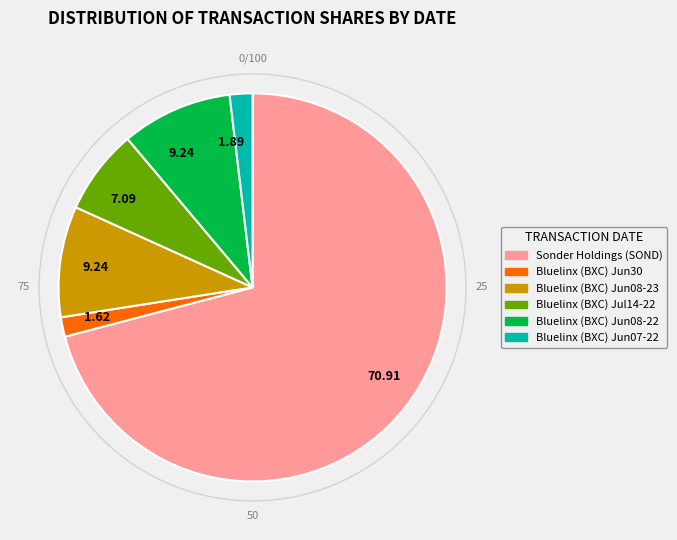

Is there any slice that represents more than half of the pie?

Yes